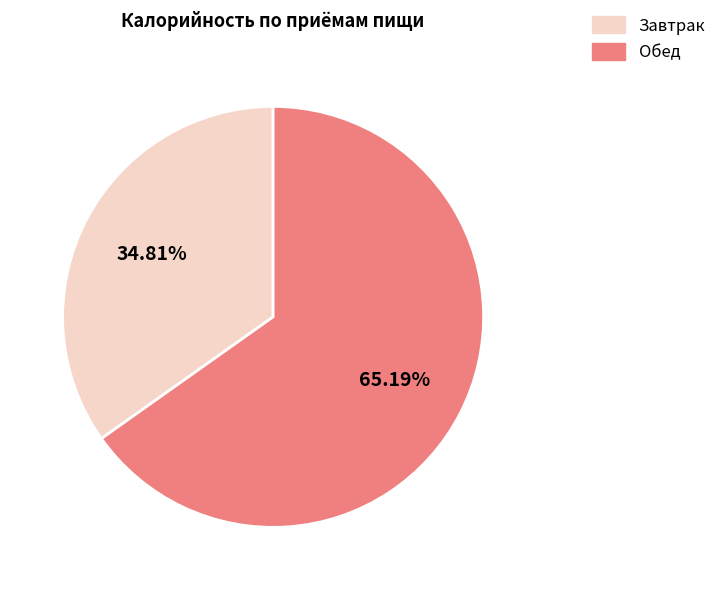

Is the sum of Обед and Завтрак greater than half?

Yes